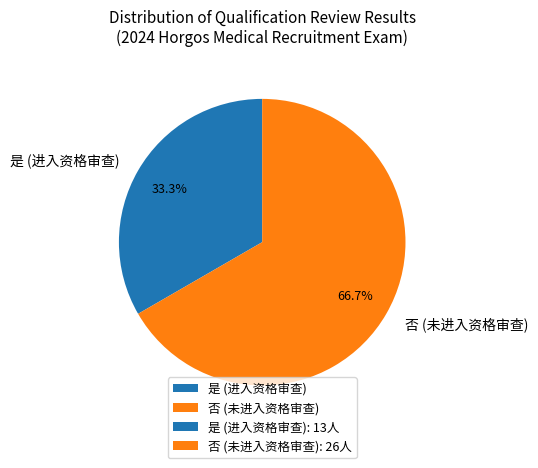

Is there a majority slice in this chart?

Yes